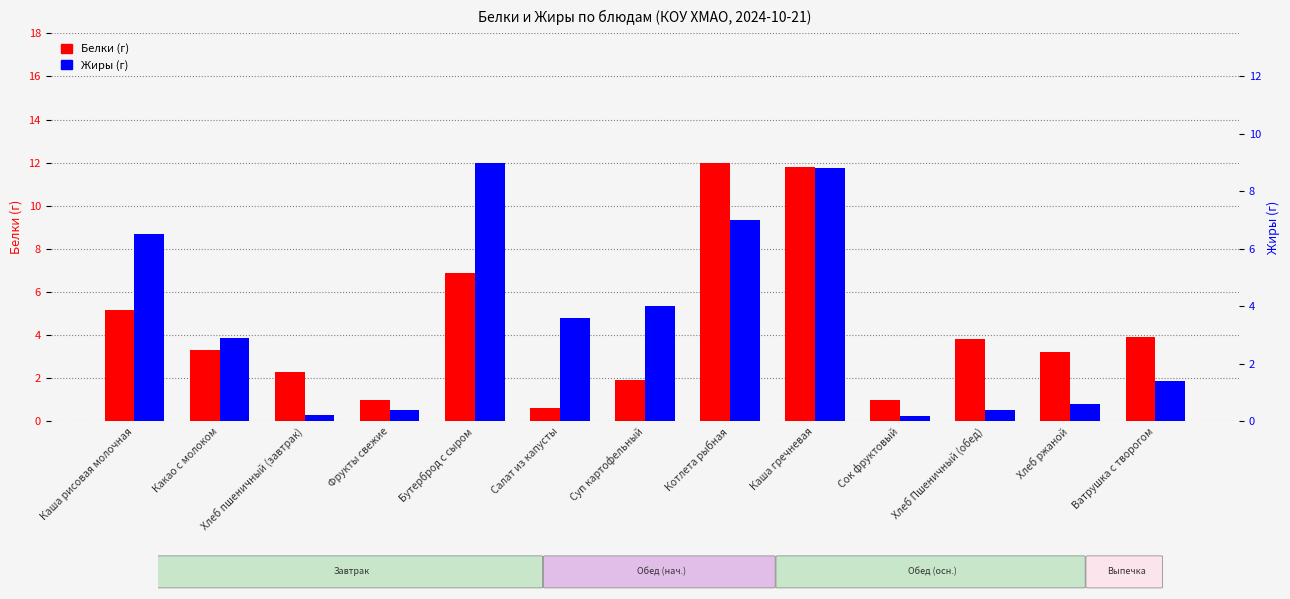

What is the smallest value displayed?

0.2